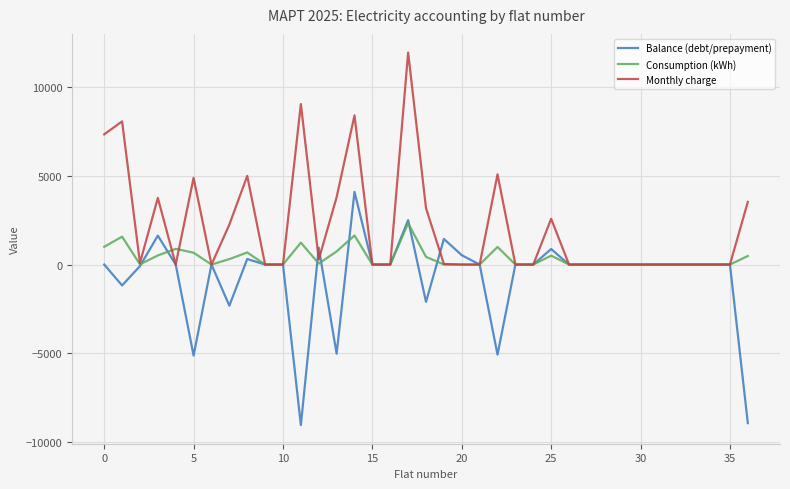

What is the difference between the maximum and minimum values in the Consumption (kWh) series?

2327.0